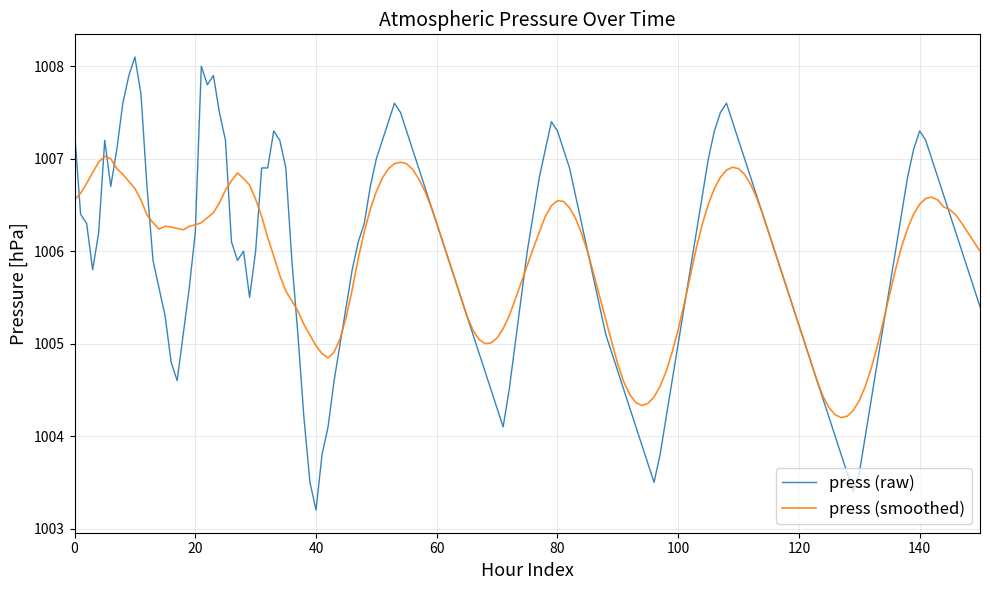

What is the maximum value for press (smoothed)?

1007.0